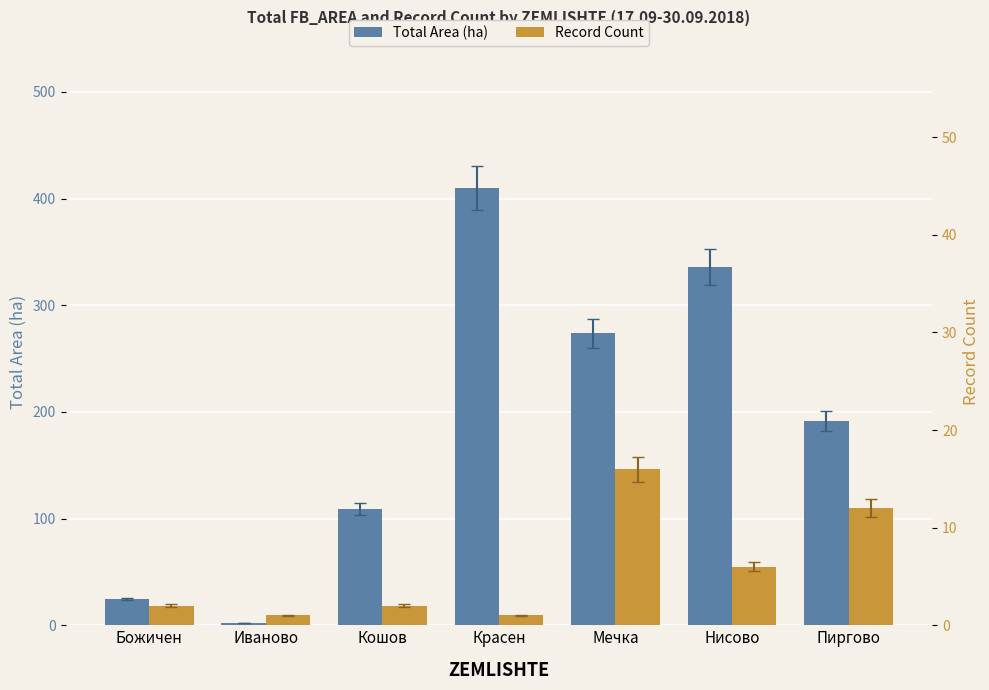

Reading left to right, transcribe all the data shown in this chart.

Total Area (ha): Божичен=24.7	Иваново=1.7	Кошов=109.1	Красен=409.9	Мечка=273.8	Нисово=335.8	Пиргово=191.5
Record Count: Божичен=2.0	Иваново=1.0	Кошов=2.0	Красен=1.0	Мечка=16.0	Нисово=6.0	Пиргово=12.0